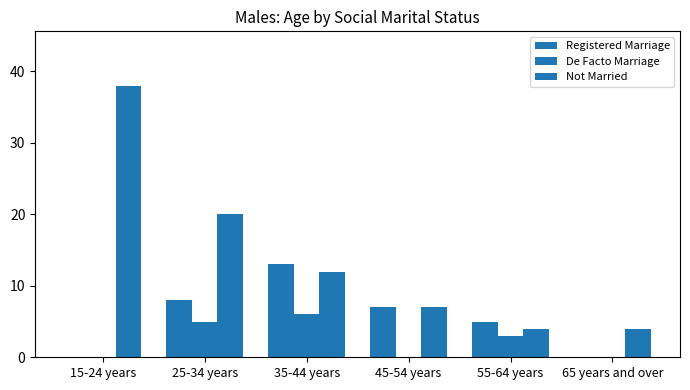

What is the label of the 4th bar from the right?

35-44 years